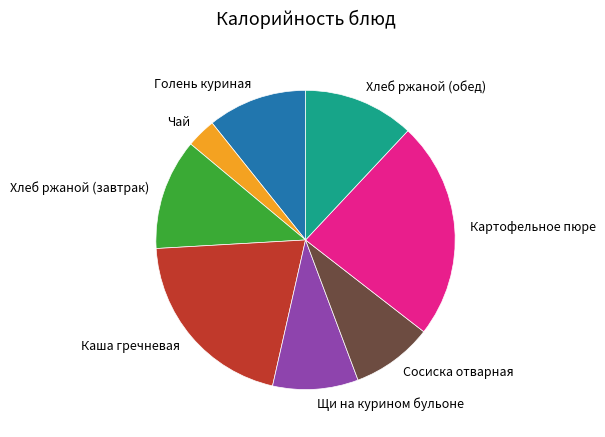

What is the largest slice in the pie chart?

Картофельное пюре